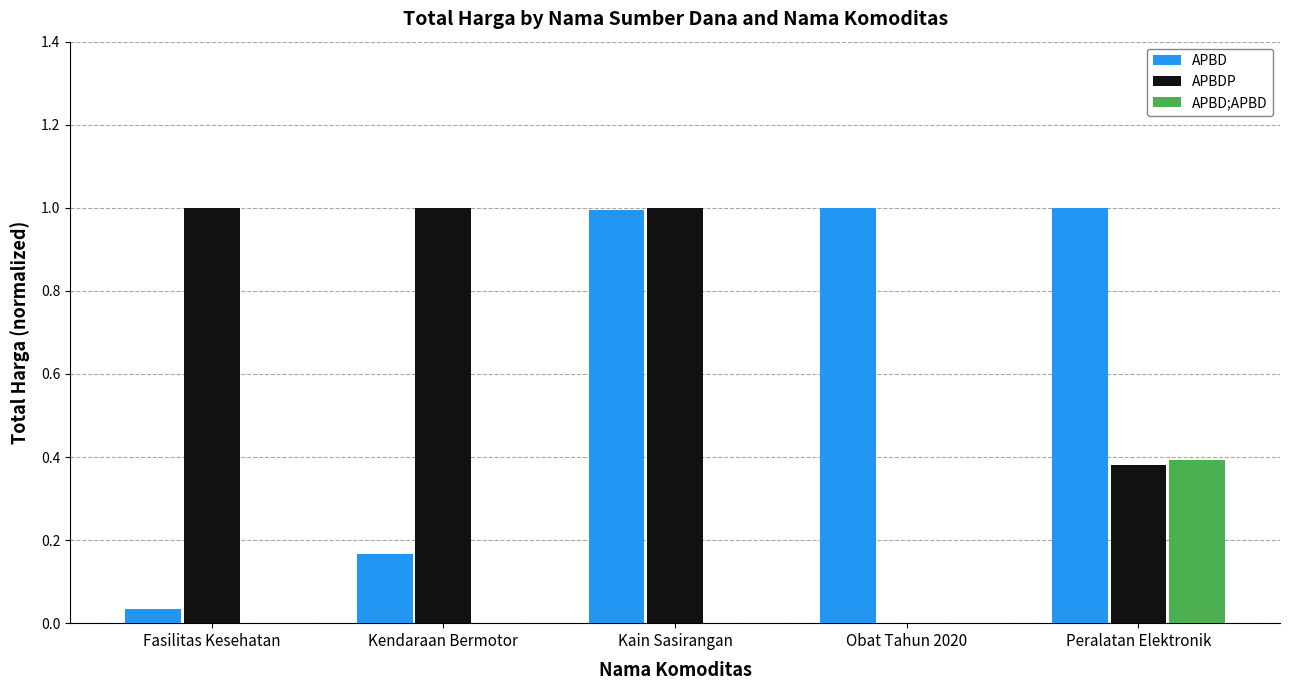

Which series changed the most between Kendaraan Bermotor and Obat Tahun 2020?

APBDP